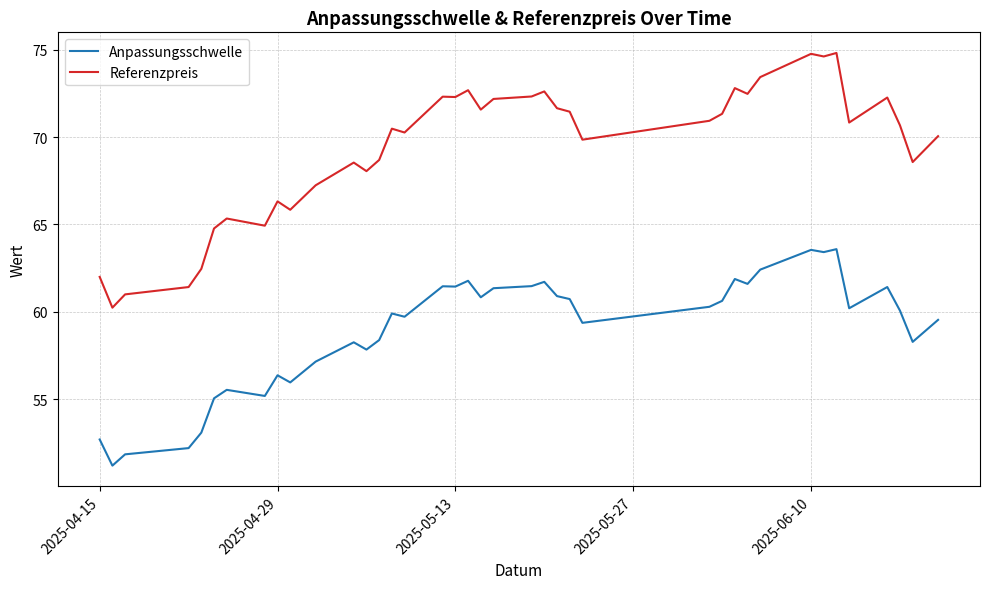

List the series in order of their overall mean, lowest first.

Anpassungsschwelle, Referenzpreis